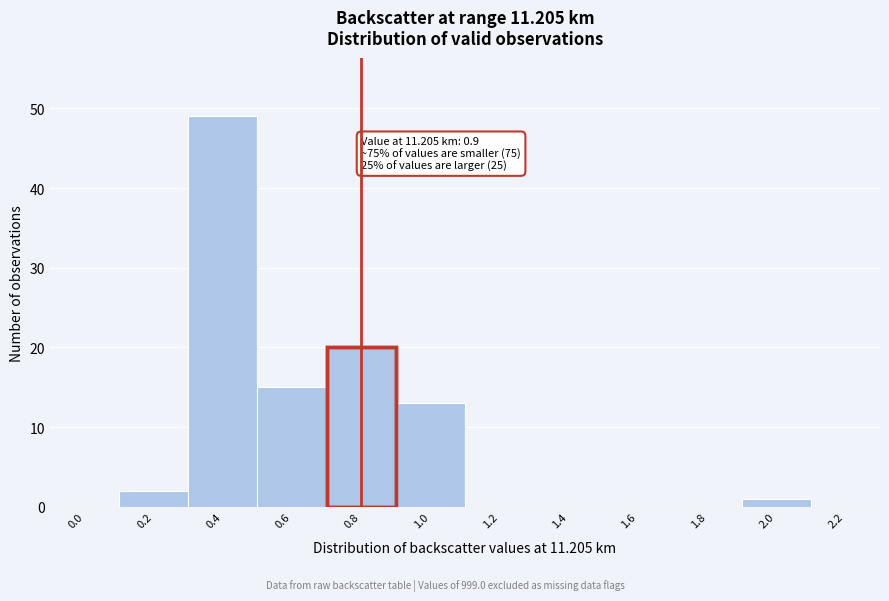

Reading left to right, extract all data points from this chart.

0.0=0	0.2=2	0.4=49	0.6=15	0.8=20	1.0=13	1.2=0	1.4=0	1.6=0	1.8=0	2.0=1	2.2=0